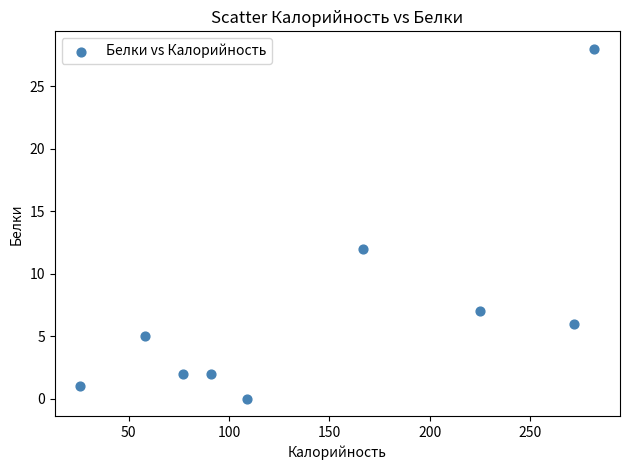

What is the range of Y values (max minus min)?

28